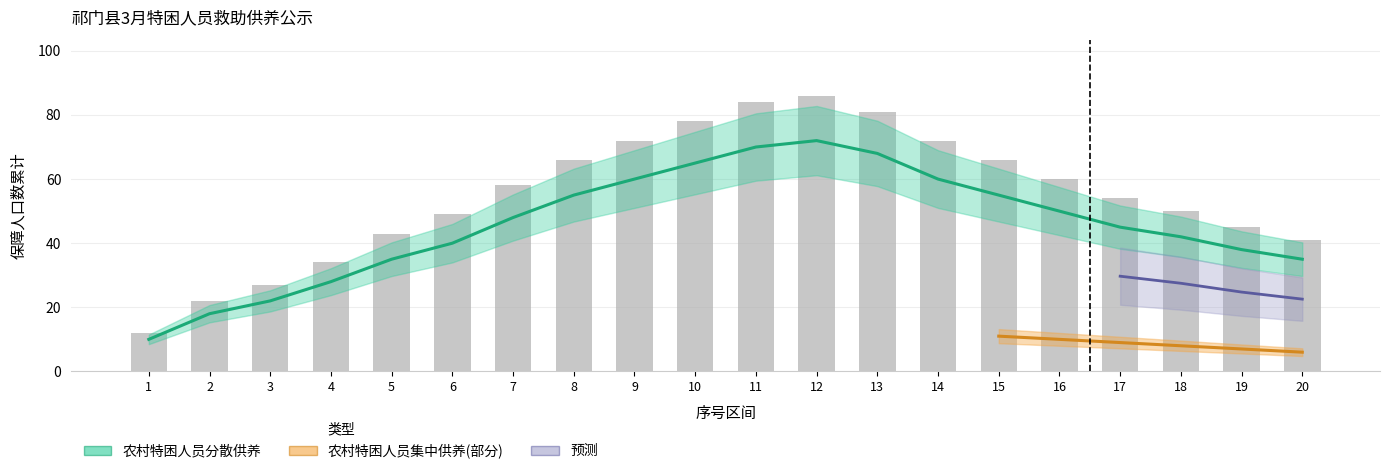

What is the difference between the highest and lowest values at 12?

14